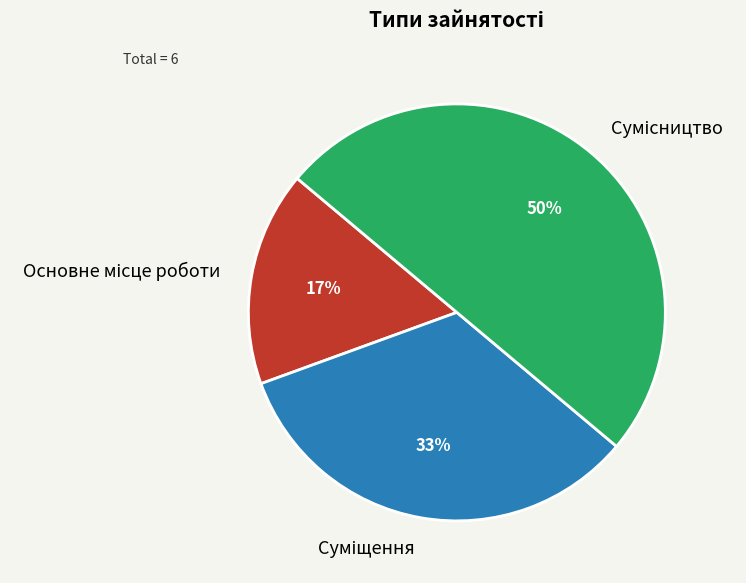

To the nearest percent, what is the average slice percentage?

33%